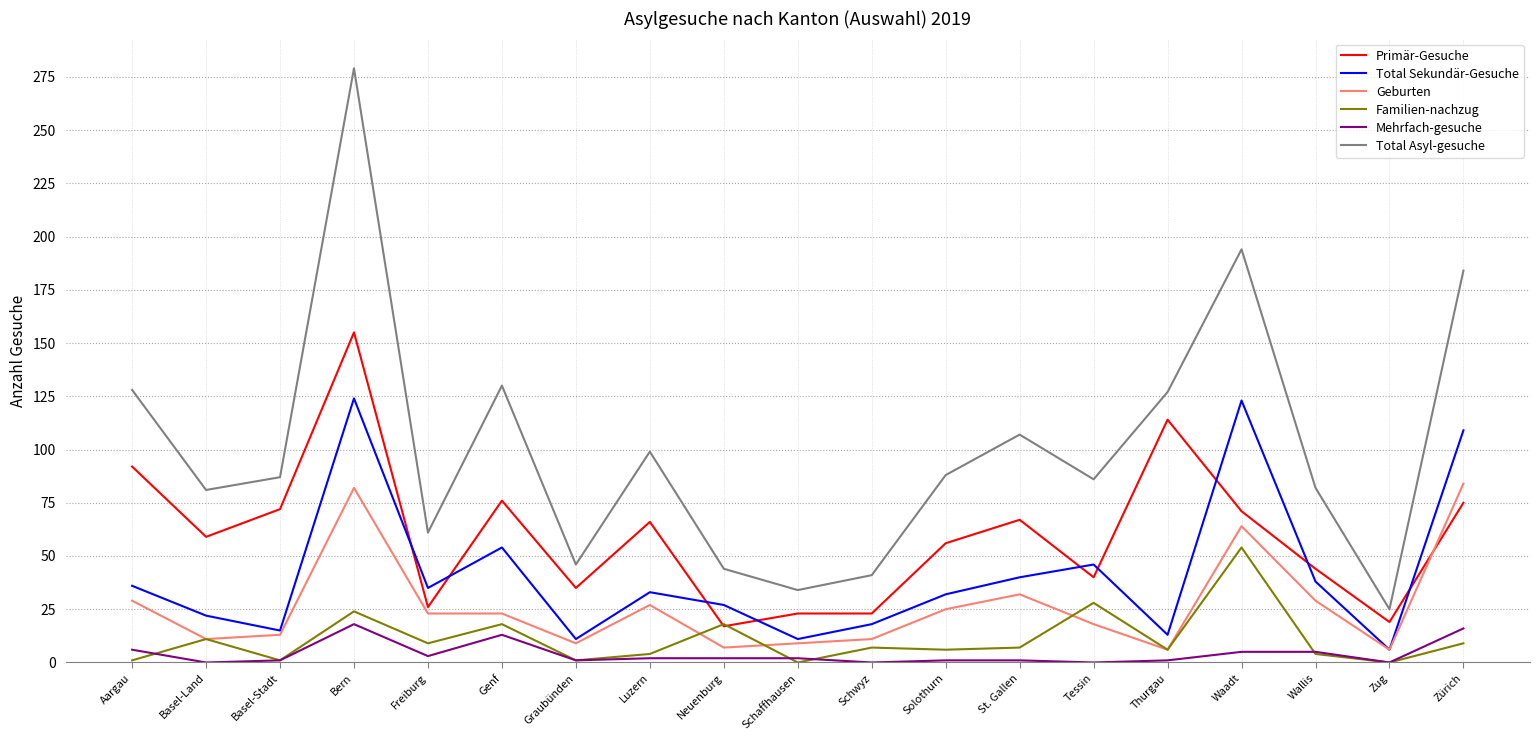

Where do Geburten and Primär-Gesuche first cross each other?

Zug and Zürich